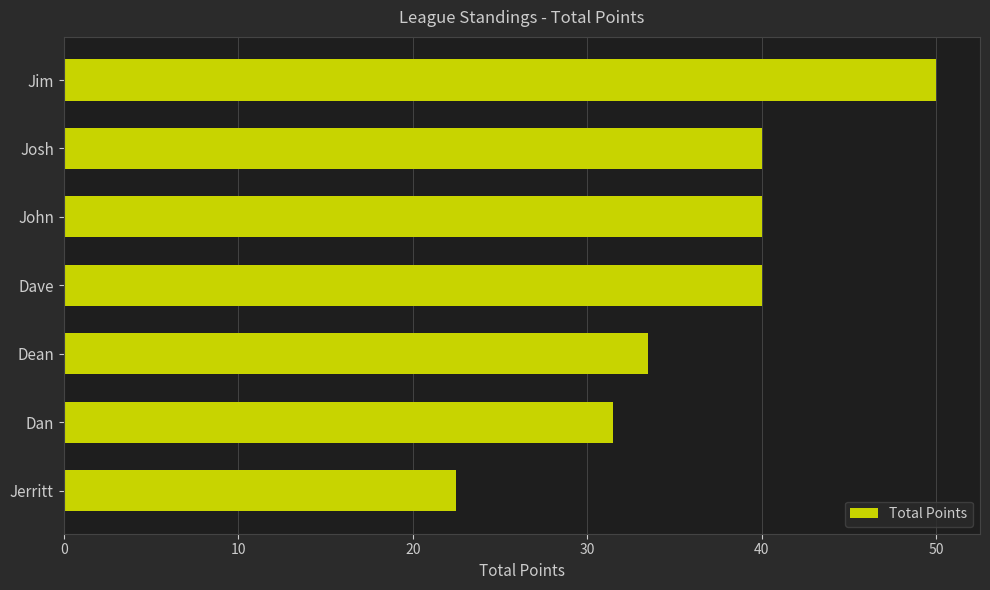

At which label is the value closest to 36?

Dean